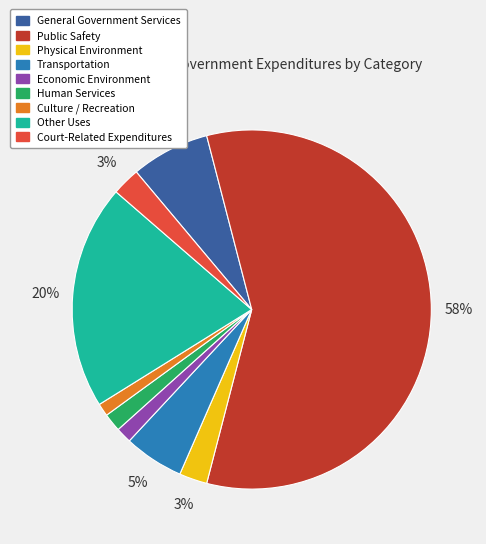

Is the sum of Public Safety and Human Services greater than half?

Yes